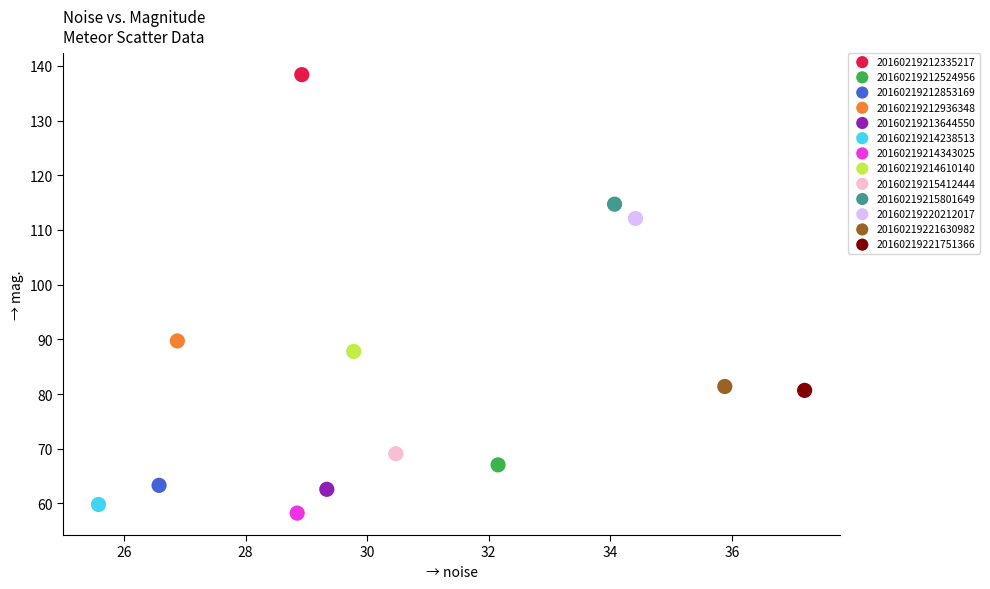

Which series reaches the maximum Y coordinate?

20160219212335217